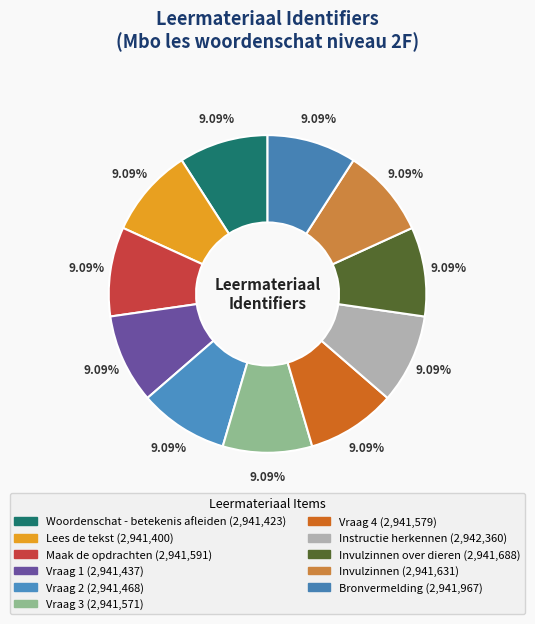

Count the number of slices in the pie.

11